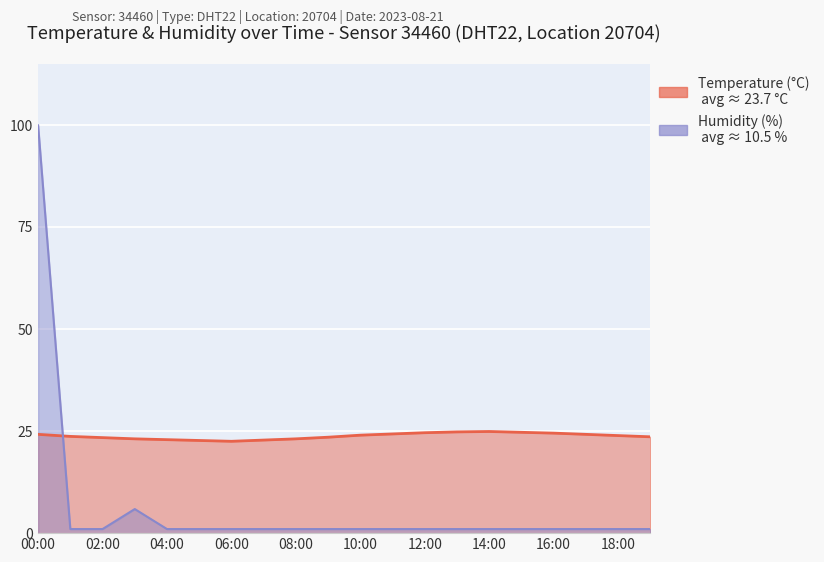

Reading left to right, list all the values displayed in this chart.

temperature: 24.2	23.7	23.4	23.1	22.9	22.7	22.5	22.8	23.1	23.5	24.0	24.3	24.6	24.8	24.9	24.7	24.5	24.2	23.9	23.6
humidity: 99.9	1.0	1.0	5.9	1.0	1.0	1.0	1.0	1.0	1.0	1.0	1.0	1.0	1.0	1.0	1.0	1.0	1.0	1.0	1.0